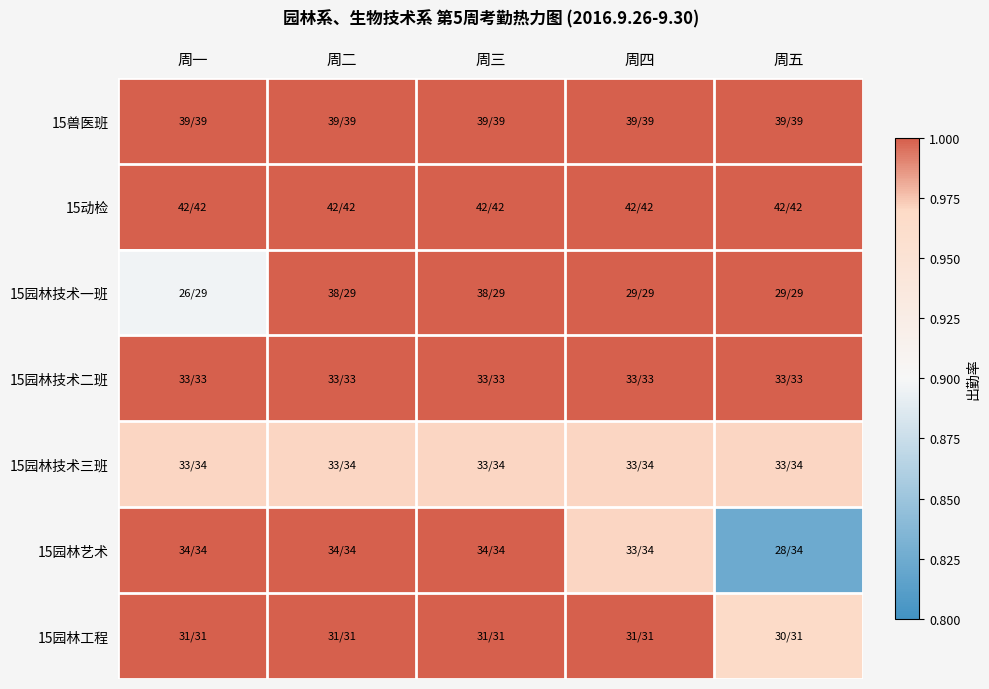

Reading left to right, what are all the values shown in this chart?

15兽医班: 周一=1.0	周二=1.0	周三=1.0	周四=1.0	周五=1.0
15动检: 周一=1.0	周二=1.0	周三=1.0	周四=1.0	周五=1.0
15园林技术一班: 周一=0.9	周二=1.3	周三=1.3	周四=1.0	周五=1.0
15园林技术二班: 周一=1.0	周二=1.0	周三=1.0	周四=1.0	周五=1.0
15园林技术三班: 周一=1.0	周二=1.0	周三=1.0	周四=1.0	周五=1.0
15园林艺术: 周一=1.0	周二=1.0	周三=1.0	周四=1.0	周五=0.8
15园林工程: 周一=1.0	周二=1.0	周三=1.0	周四=1.0	周五=1.0